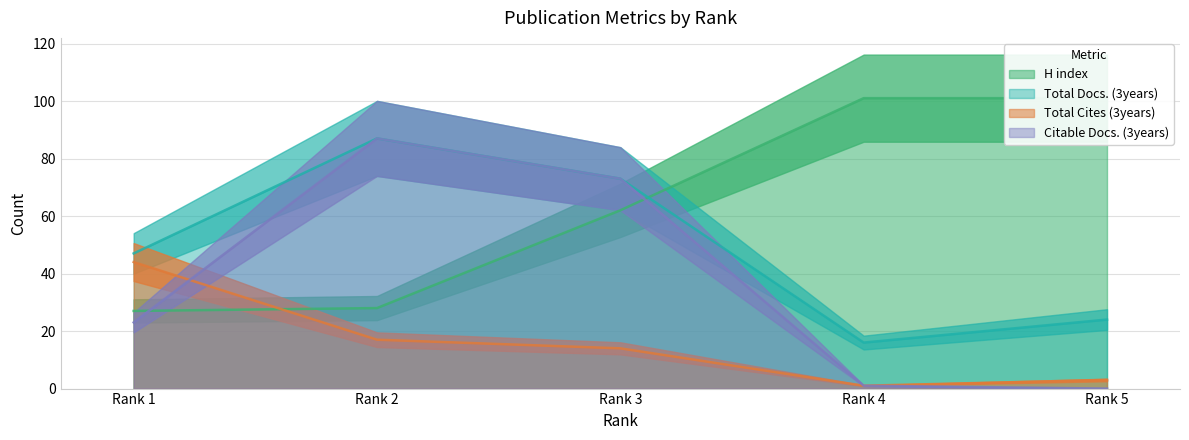

What is the value of the Total Docs. (3years) point at the 1st from the left?

47